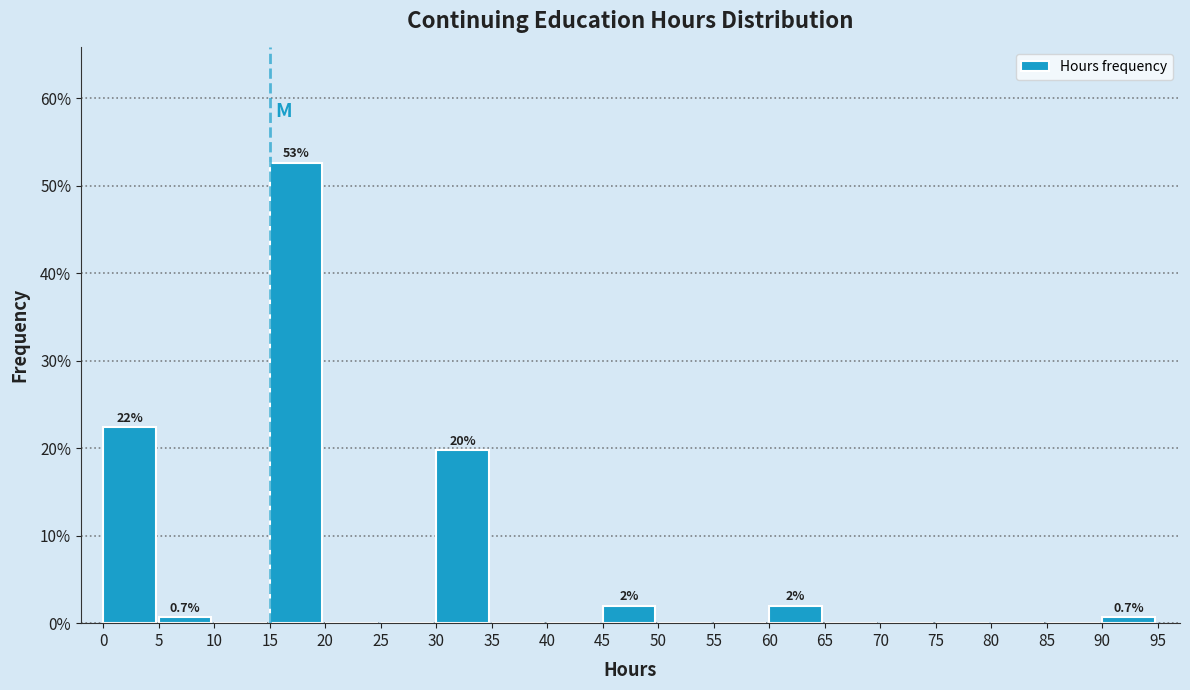

Which range on the x-axis has the tallest bar?

15 to 20